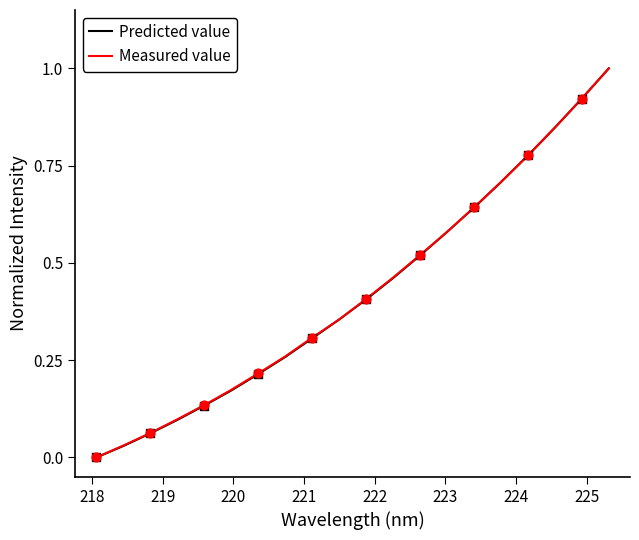

What are all the series names shown in the legend?

Predicted value, Measured value